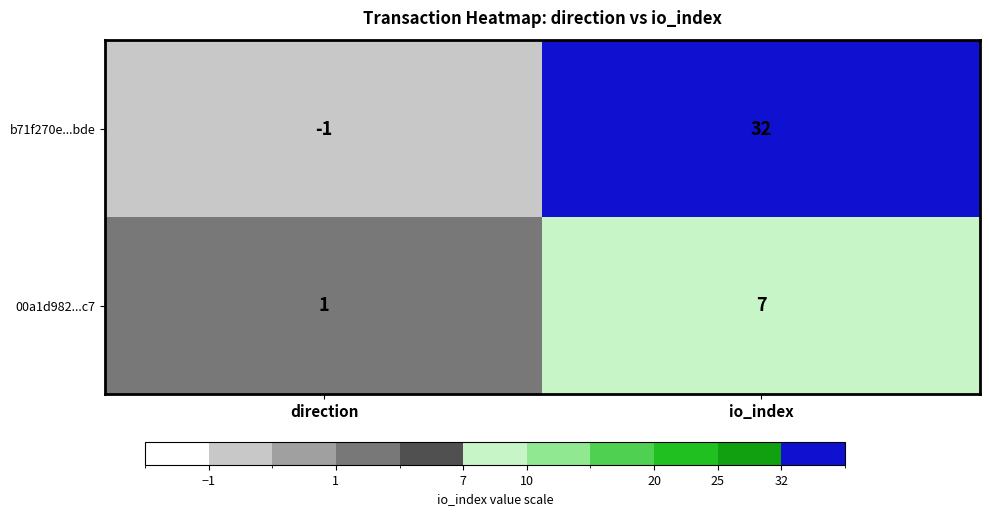

At how many categories does at least one series exceed 23?

1